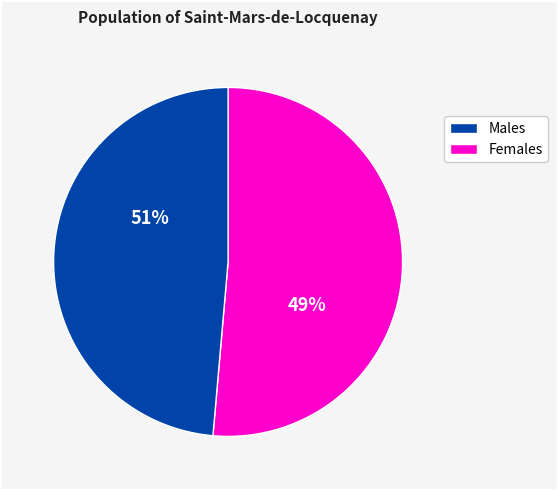

The pct35 slice represents 24% of the pie. True or false?

False